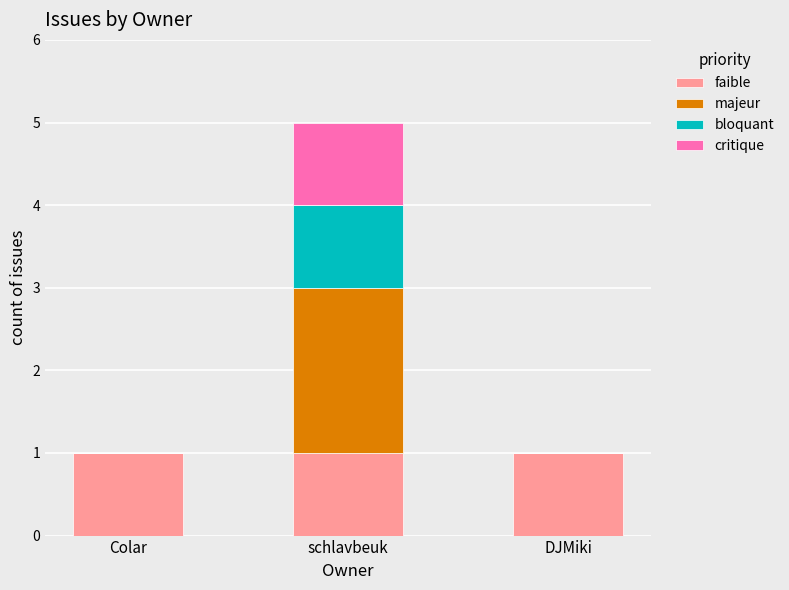

Reading left to right, what are the values for faible?

Colar=1	schlavbeuk=1	DJMiki=1